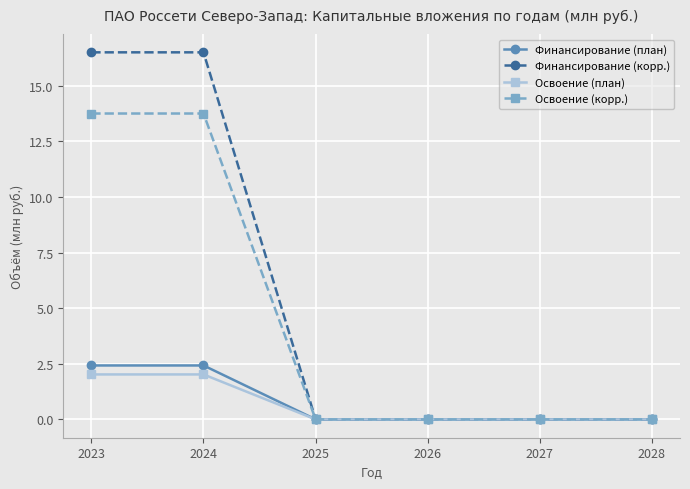

Reading left to right, transcribe all the data shown in this chart.

Финансирование (план): 2023=2.4	2024=2.4	2025=0.0	2026=0.0	2027=0.0	2028=0.0
Финансирование (корр.): 2023=16.5	2024=16.5	2025=0.0	2026=0.0	2027=0.0	2028=0.0
Освоение (план): 2023=2.0	2024=2.0	2025=0.0	2026=0.0	2027=0.0	2028=0.0
Освоение (корр.): 2023=13.8	2024=13.8	2025=0.0	2026=0.0	2027=0.0	2028=0.0